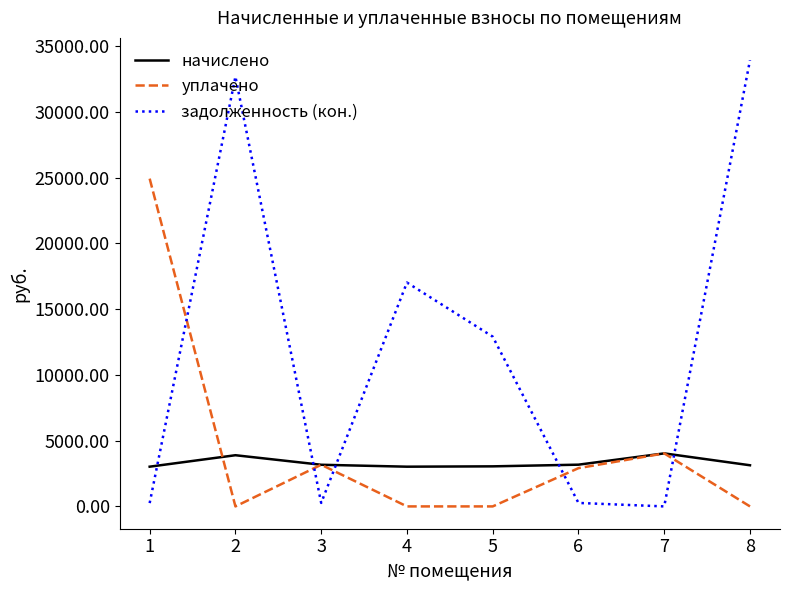

Which series has the largest total across all categories?

задолженность (кон.)